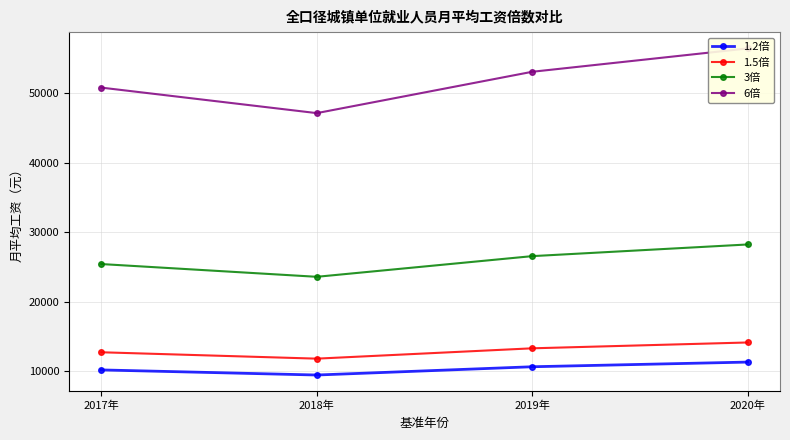

What are all the series names shown in the legend?

1.2倍, 1.5倍, 3倍, 6倍